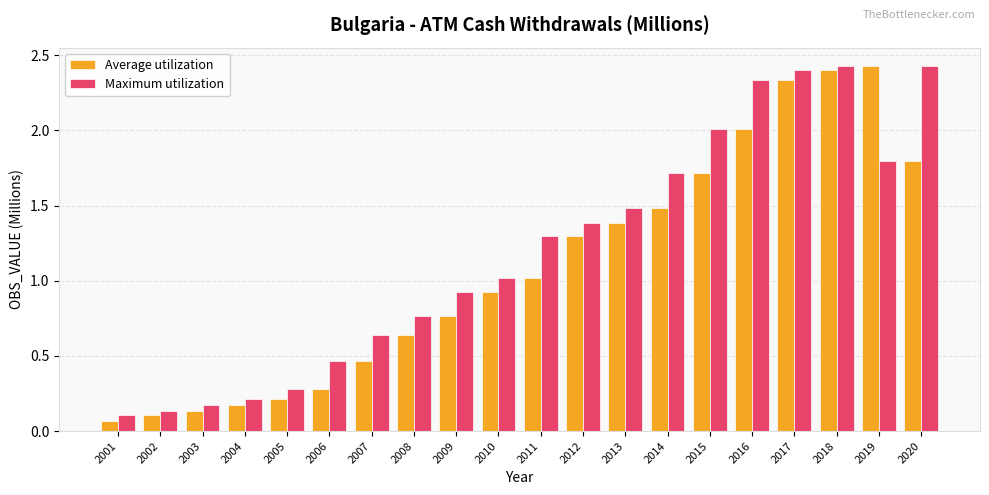

Is it true that Average utilization equals 0.4 at 2010?

False